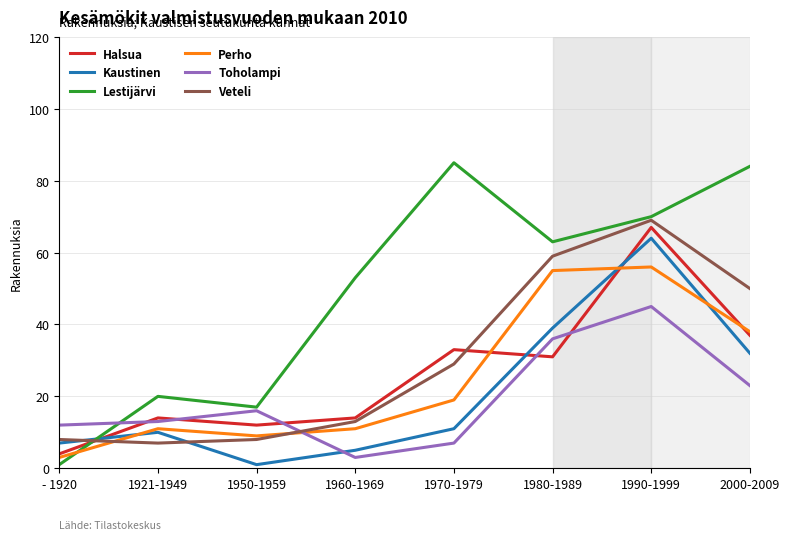

Which series has the largest range (max minus min)?

Lestijärvi